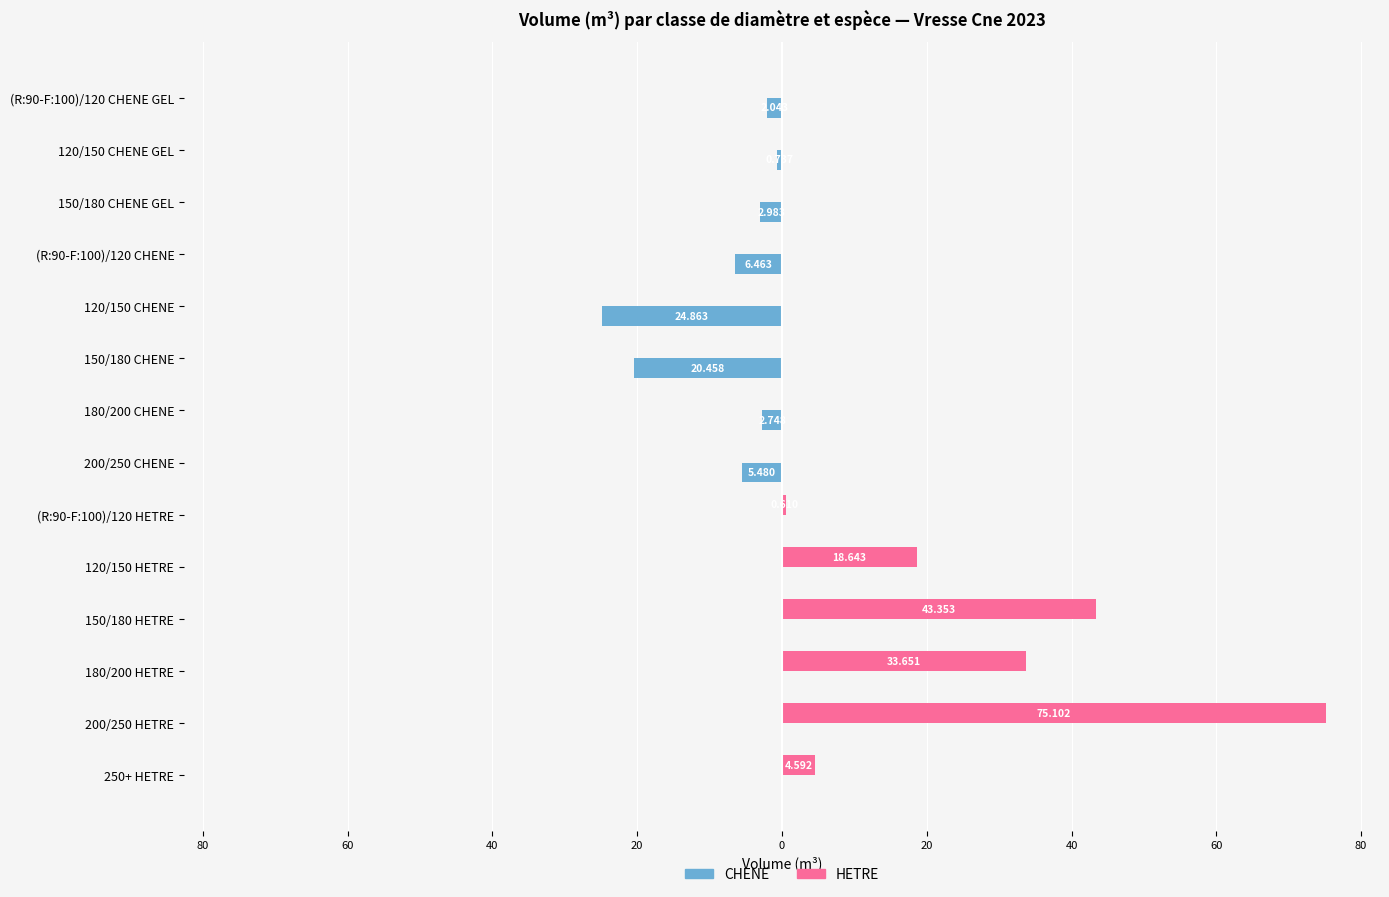

What are all the series names shown in the legend?

CHENE, HETRE